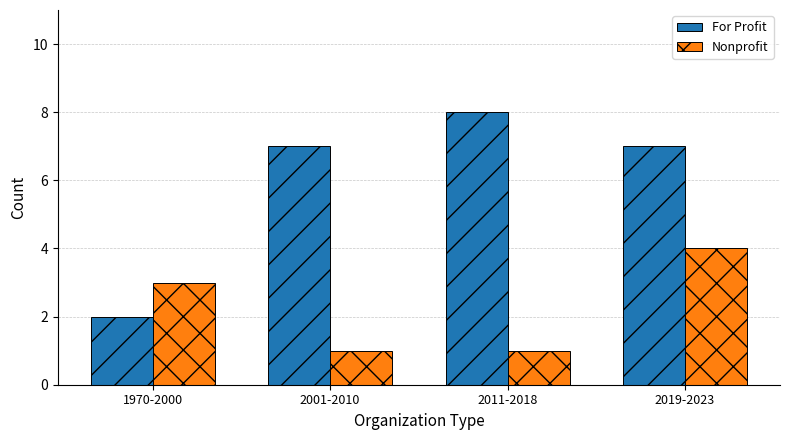

The value of Nonprofit at 2019-2023 is 7. True or false?

False